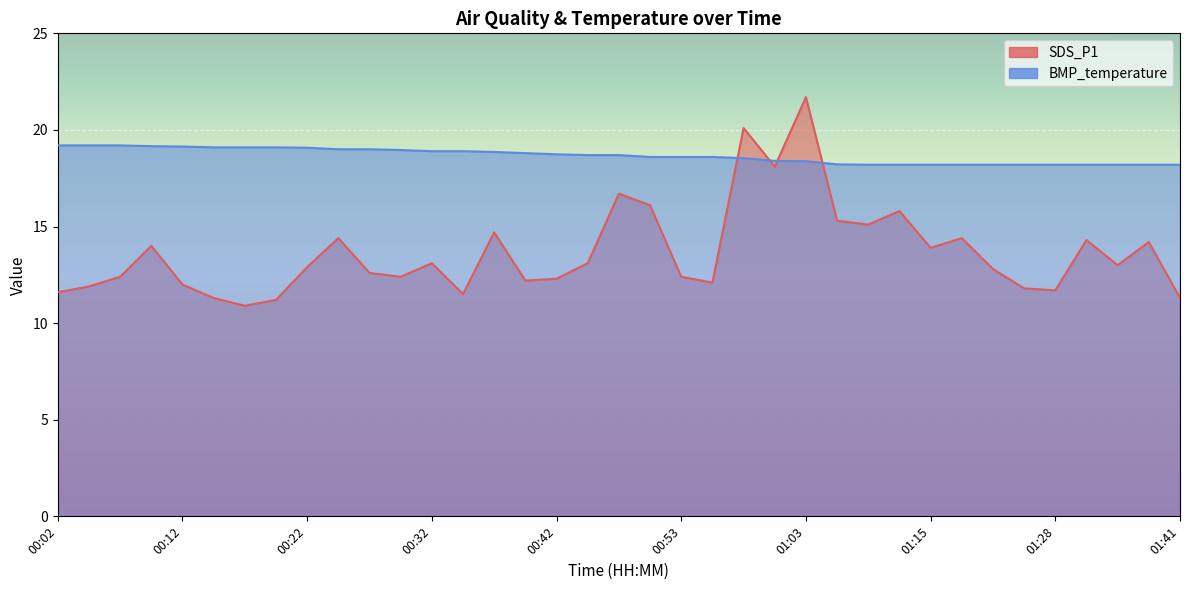

Reading right to left, list all the values displayed in this chart.

SDS_P1: 01:41=11.3	01:38=14.2	01:36=13.0	01:31=14.3	01:28=11.7	01:23=11.8	01:21=12.8	01:18=14.4	01:15=13.9	01:13=15.8	01:10=15.1	01:08=15.3	01:03=21.7	01:00=18.1	00:58=20.1	00:55=12.1	00:53=12.4	00:50=16.1	00:48=16.7	00:45=13.1	00:42=12.3	00:40=12.2	00:37=14.7	00:35=11.5	00:32=13.1	00:30=12.4	00:27=12.6	00:25=14.4	00:22=12.9	00:20=11.2	00:17=10.9	00:15=11.3	00:12=12.0	00:10=14.0	00:07=12.4	00:05=11.9	00:02=11.6
BMP_temperature: 01:41=18.2	01:38=18.2	01:36=18.2	01:31=18.2	01:28=18.2	01:23=18.2	01:21=18.2	01:18=18.2	01:15=18.2	01:13=18.2	01:10=18.2	01:08=18.2	01:03=18.4	01:00=18.4	00:58=18.5	00:55=18.6	00:53=18.6	00:50=18.6	00:48=18.7	00:45=18.7	00:42=18.7	00:40=18.8	00:37=18.9	00:35=18.9	00:32=18.9	00:30=19.0	00:27=19.0	00:25=19.0	00:22=19.1	00:20=19.1	00:17=19.1	00:15=19.1	00:12=19.1	00:10=19.2	00:07=19.2	00:05=19.2	00:02=19.2